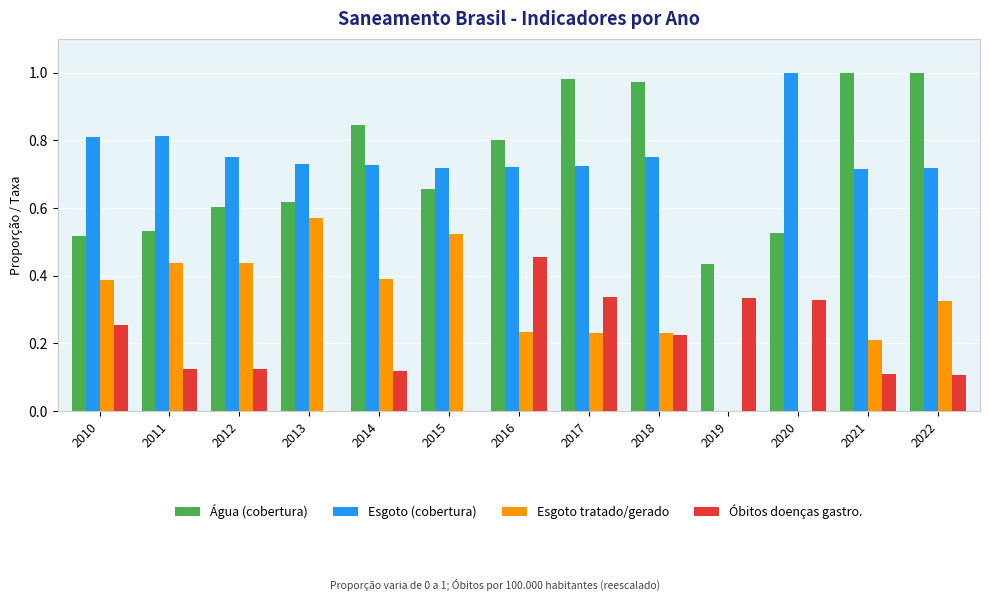

What is the sum of the Água (cobertura) values at 2018 and 2013?

1.6